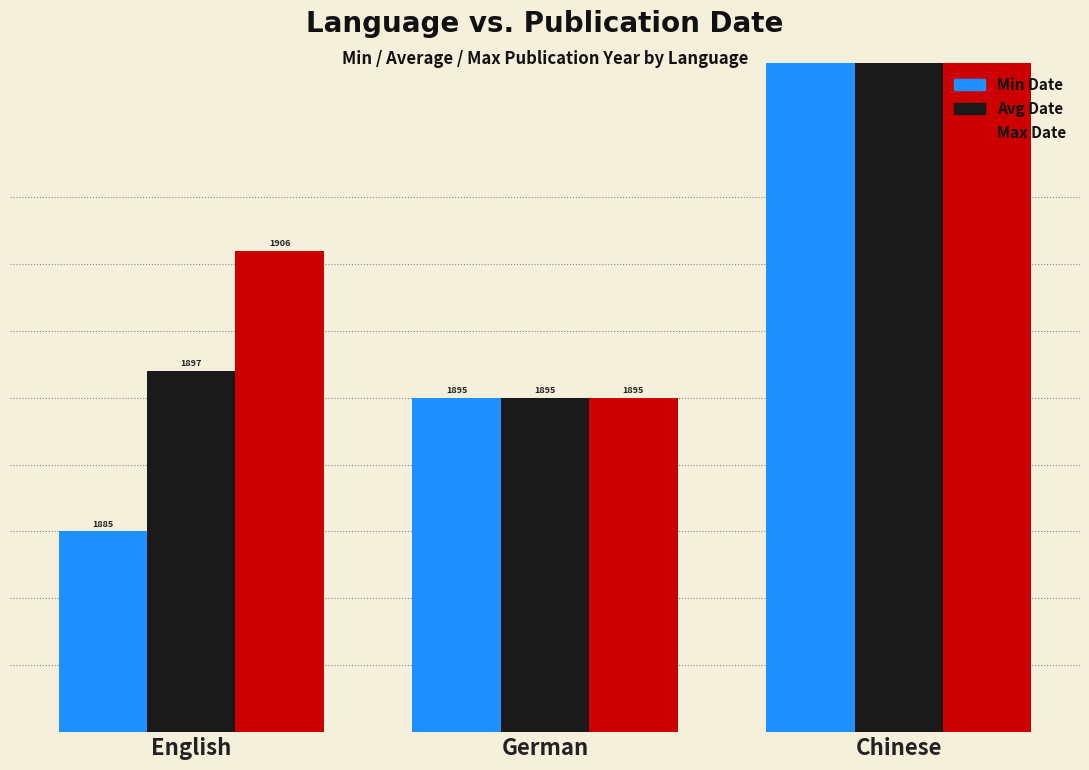

Between German and Chinese, which series saw the biggest shift?

Max Date